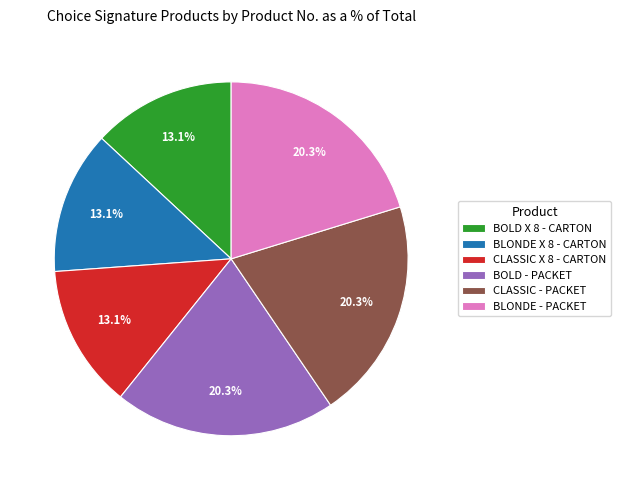

Between BLONDE X 8 - CARTON and BLONDE - PACKET, which is larger?

BLONDE - PACKET